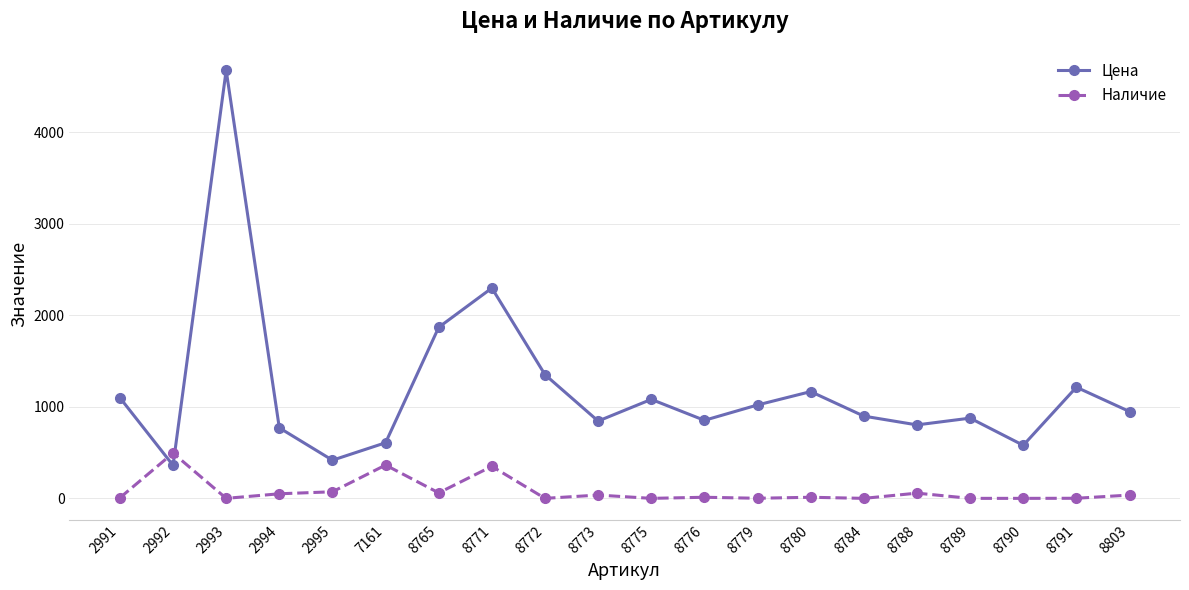

How many categories are shown in the chart?

20